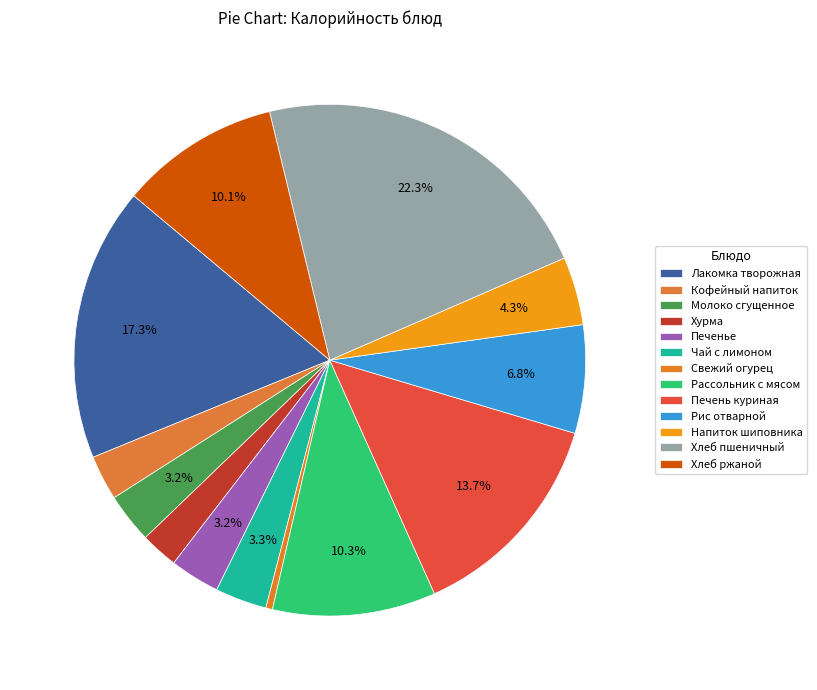

True or false: Хлеб пшеничный accounts for 36% of the total.

False